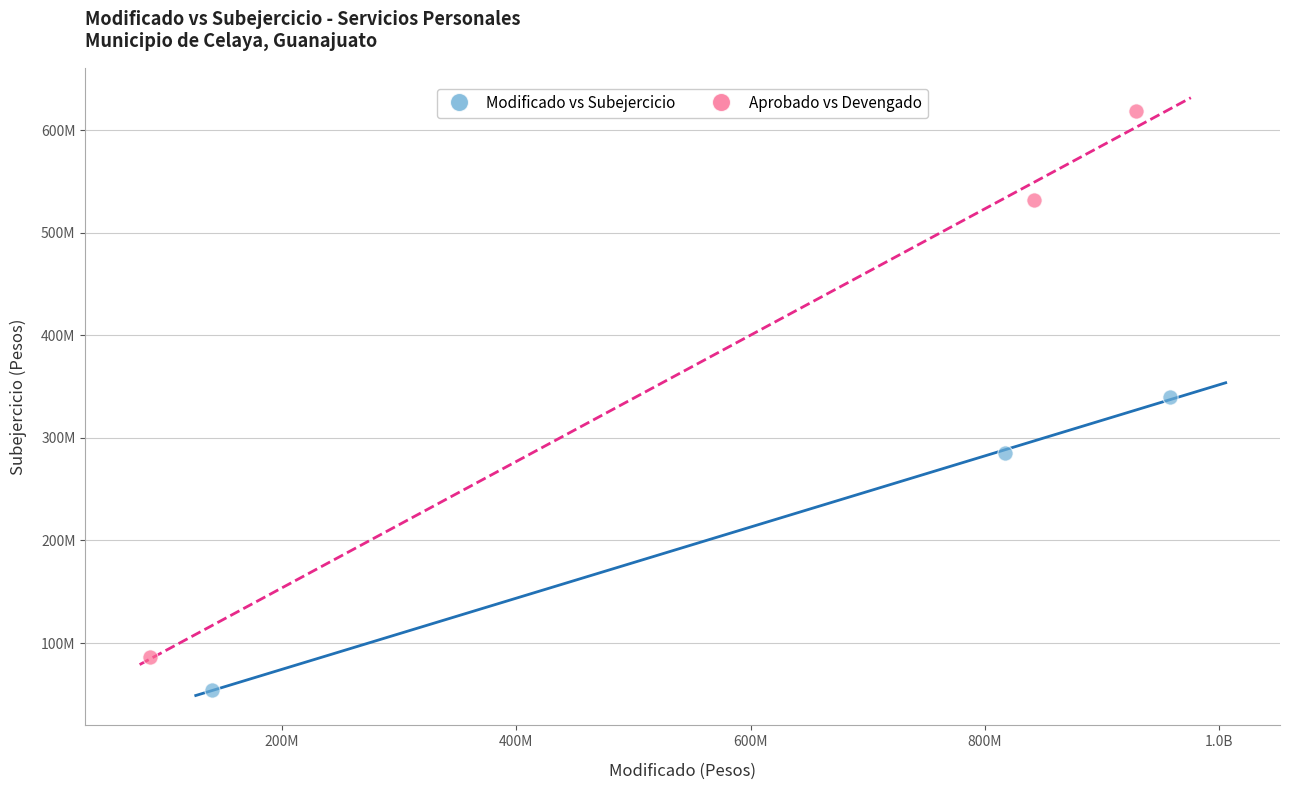

Which series has the widest spread of Y values?

Aprobado vs Devengado